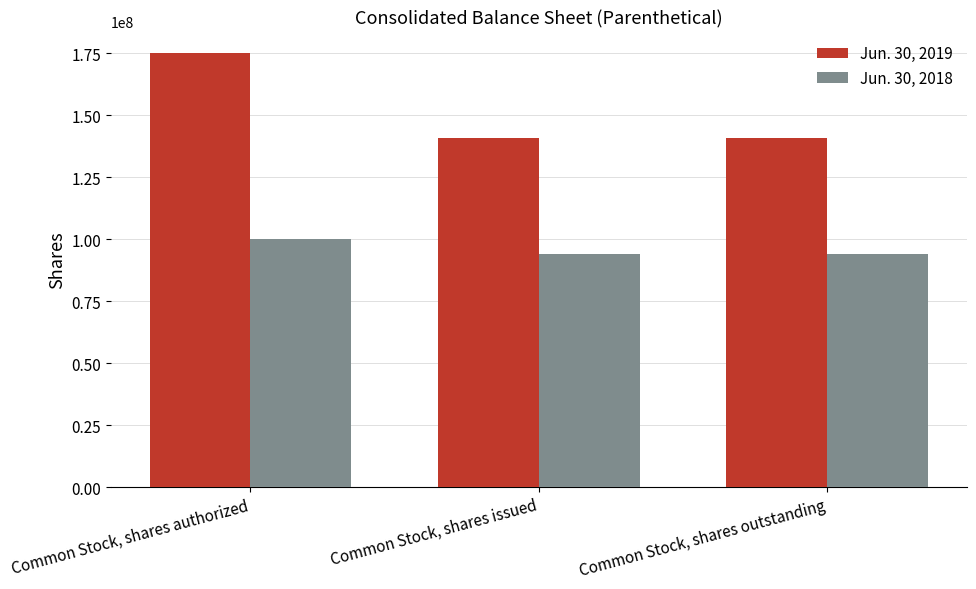

Reading left to right, list all the values displayed in this chart.

Jun. 30, 2019: Common Stock, shares authorized=175000000	Common Stock, shares issued=140744030	Common Stock, shares outstanding=140744030
Jun. 30, 2018: Common Stock, shares authorized=100000000	Common Stock, shares issued=94205542	Common Stock, shares outstanding=94205542